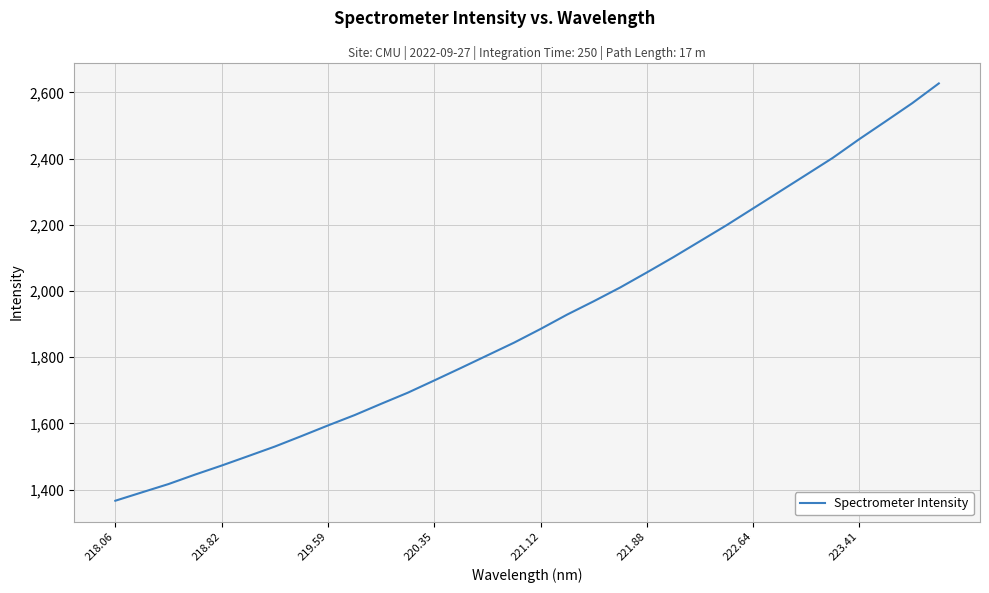

What is the difference between the maximum and second lowest values?

1235.5